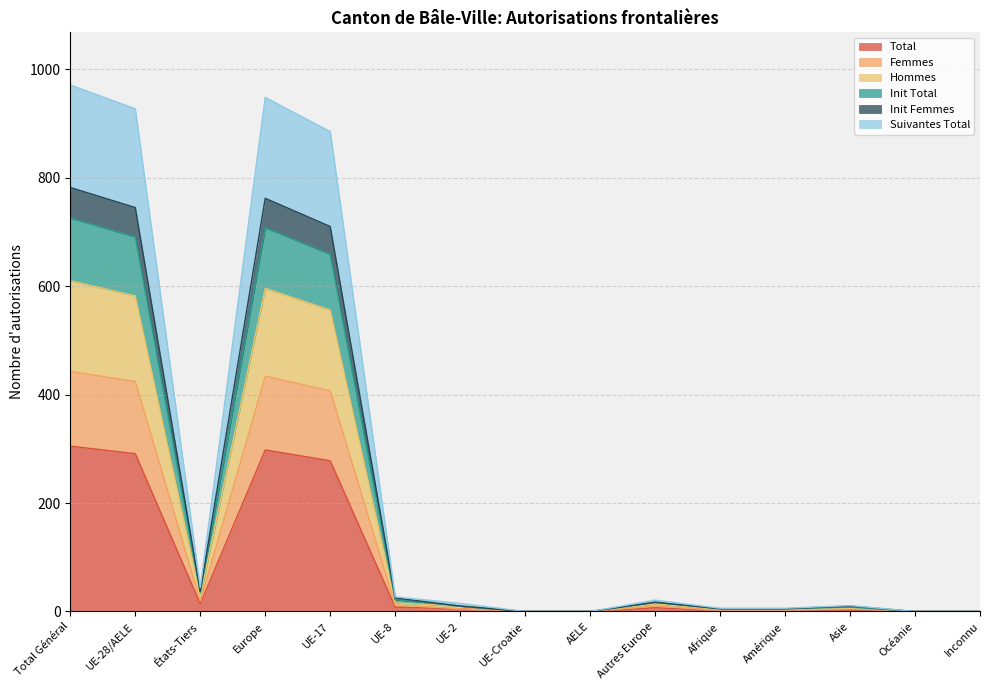

True or false: Suivantes Total and Femmes cross at least once.

False